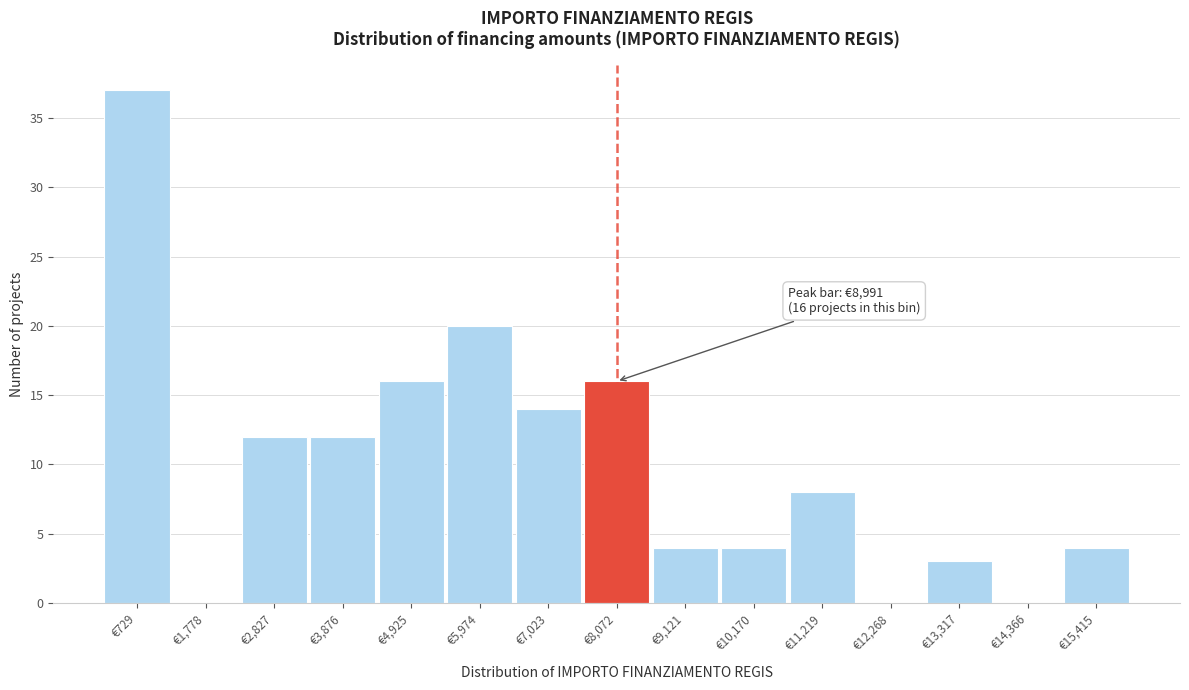

Reading right to left, what are all the values shown in this chart?

€15,415=4	€14,366=0	€13,317=3	€12,268=0	€11,219=8	€10,170=4	€9,121=4	€8,072=16	€7,023=14	€5,974=20	€4,925=16	€3,876=12	€2,827=12	€1,778=0	€729=37